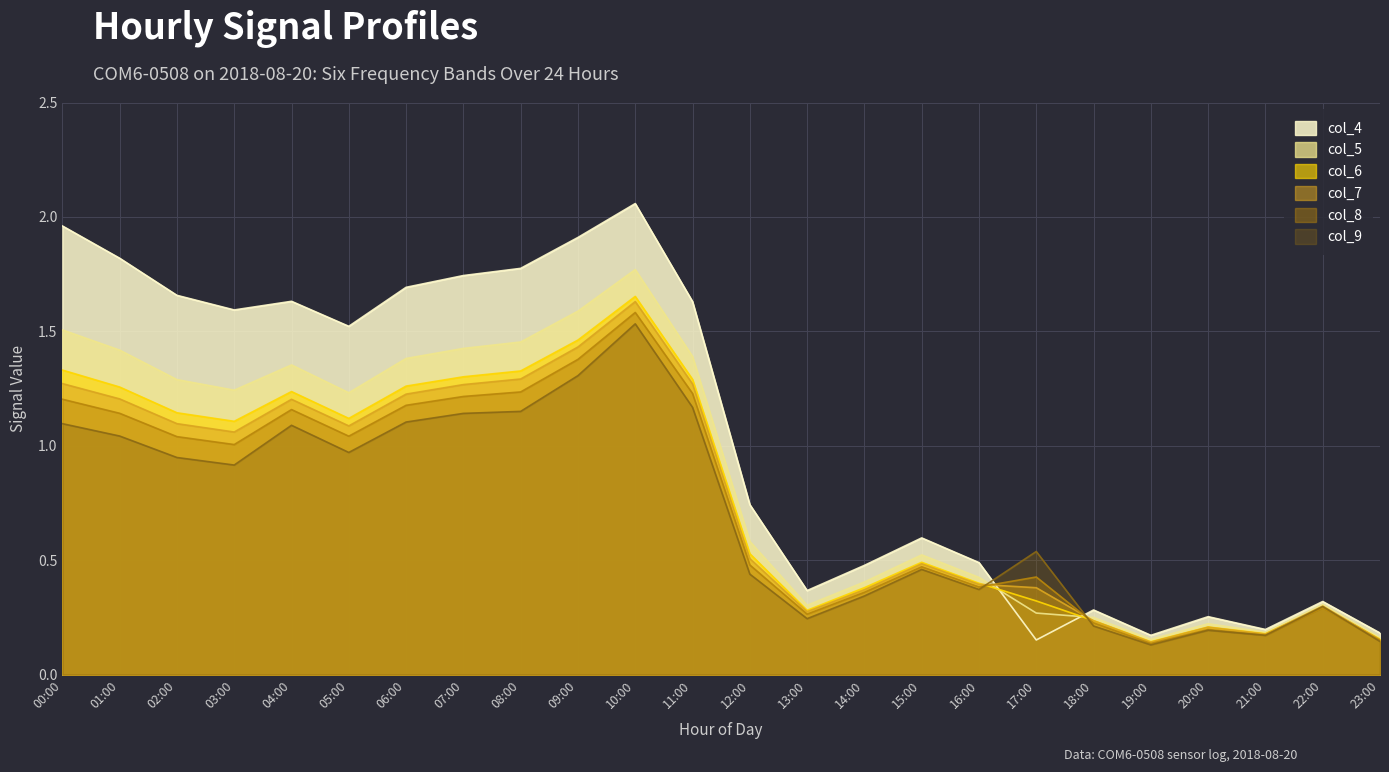

How many data points in col_8 are above 1?

12